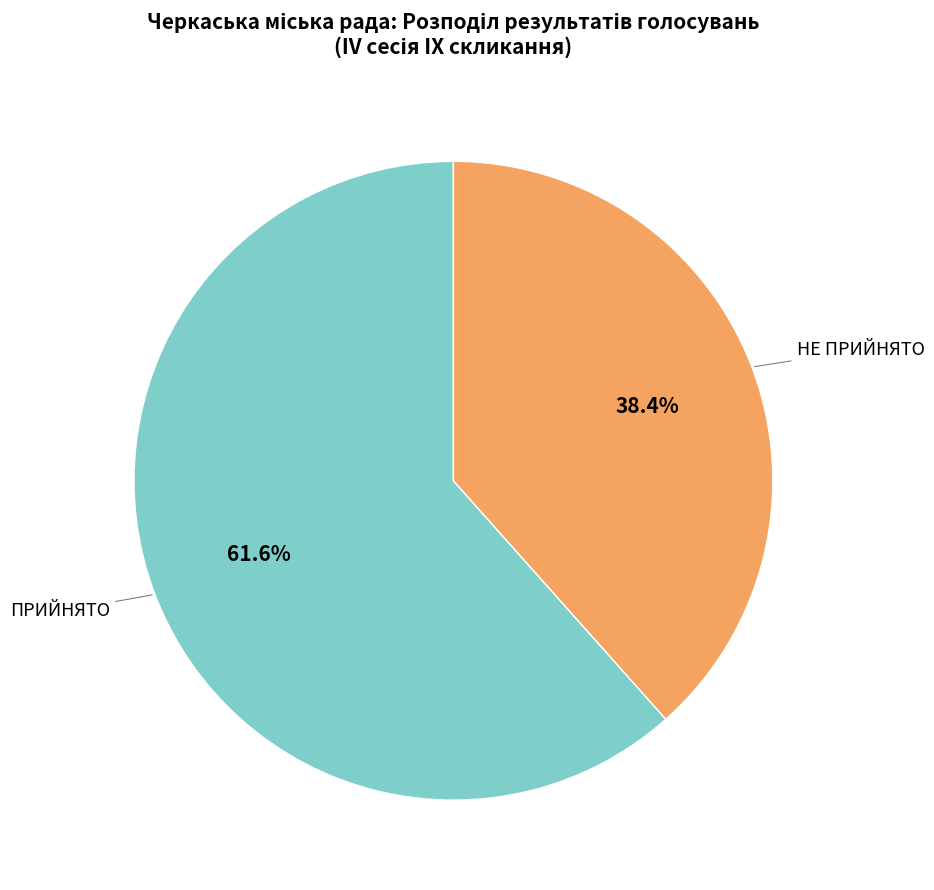

To the nearest percent, what is the difference between the largest and smallest slice percentages?

23%